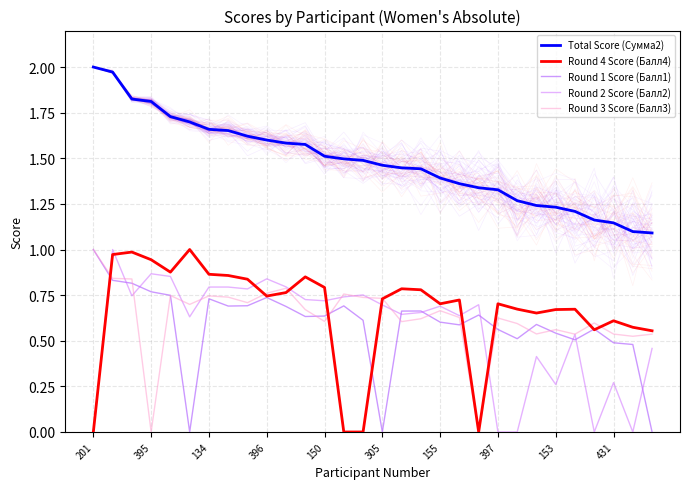

How many lines are shown in the chart?

5